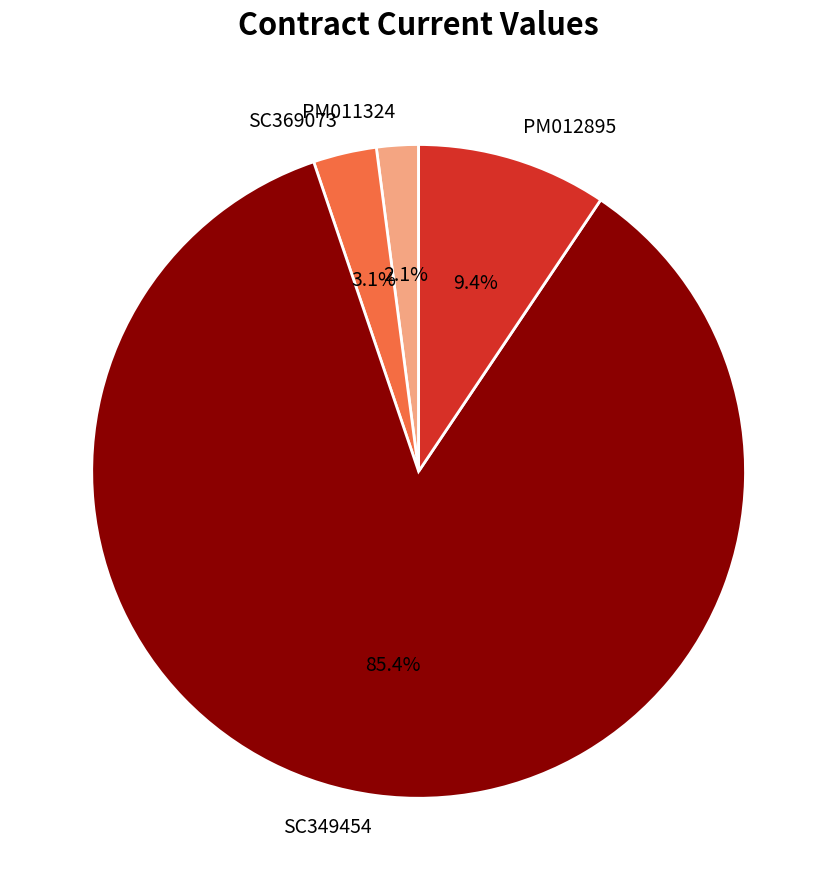

To the nearest percent, what portion does SC369073 represent?

3%